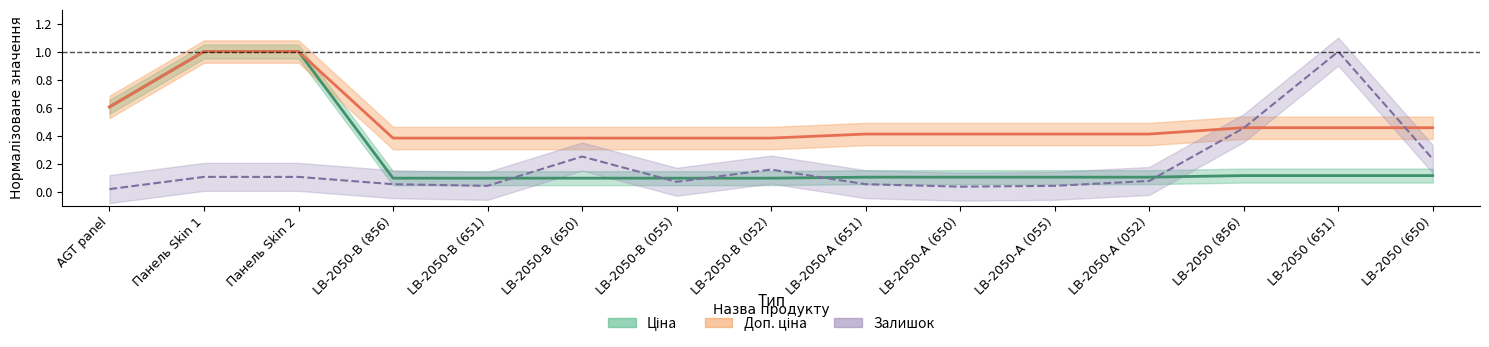

The Залишок series shows 0.2 at LB-2050-В (052). True or false?

True